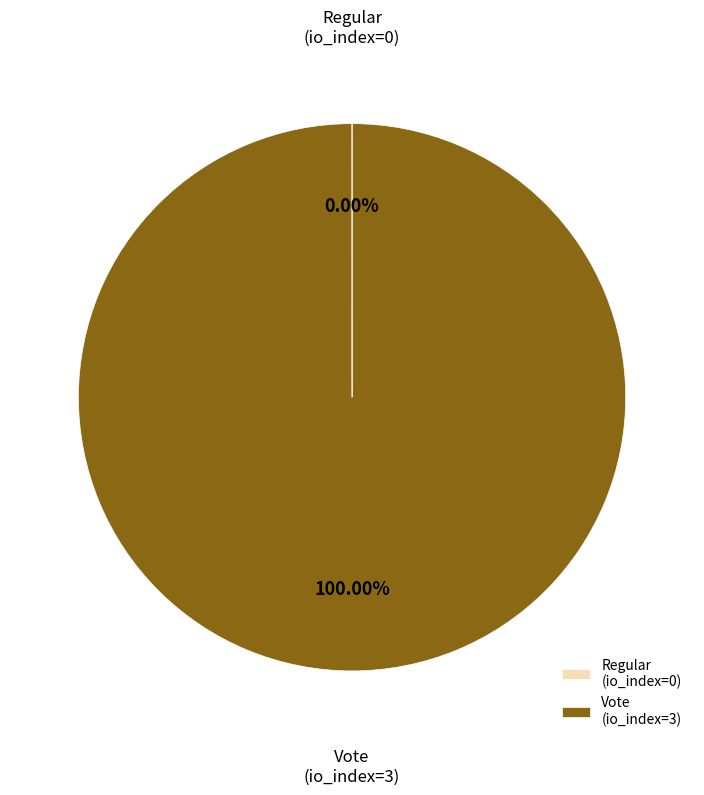

Which category accounts for the majority?

Vote (io_index=3)